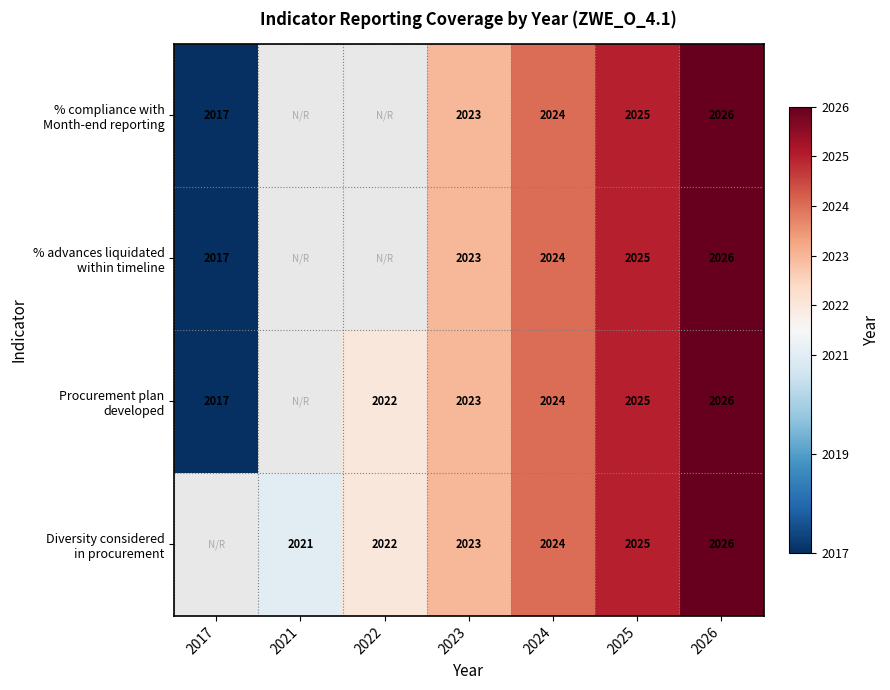

What is the total value across all series at 2023?

8092